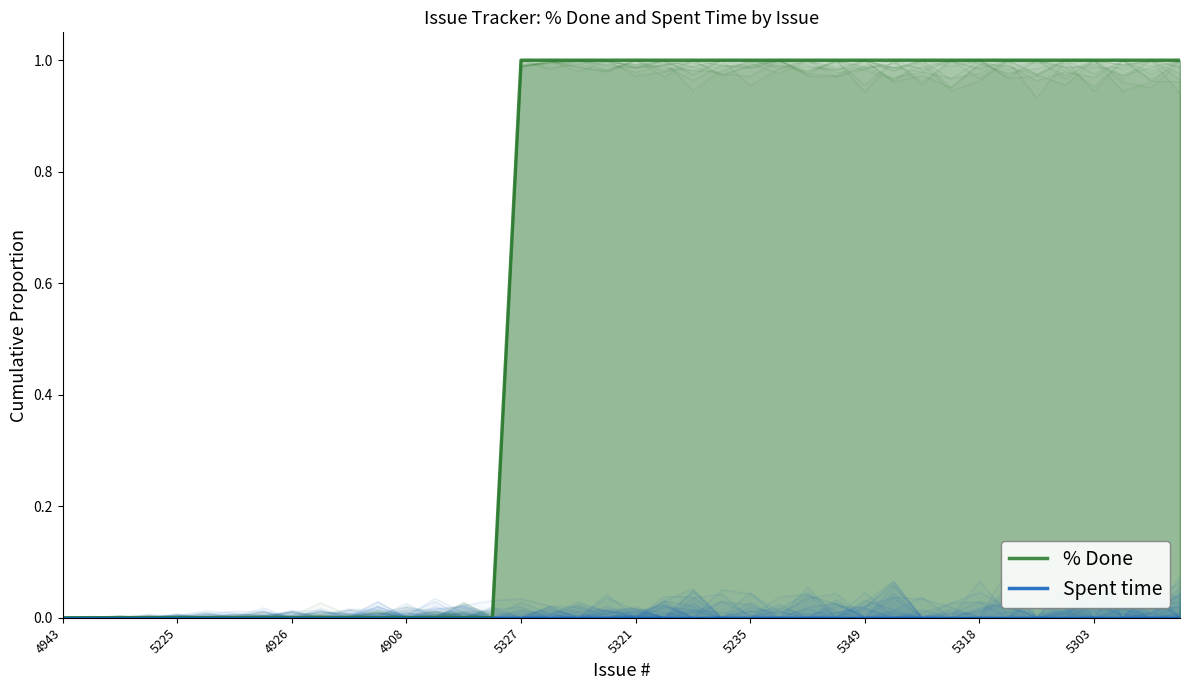

What is the difference between the highest and lowest values at 33?

1